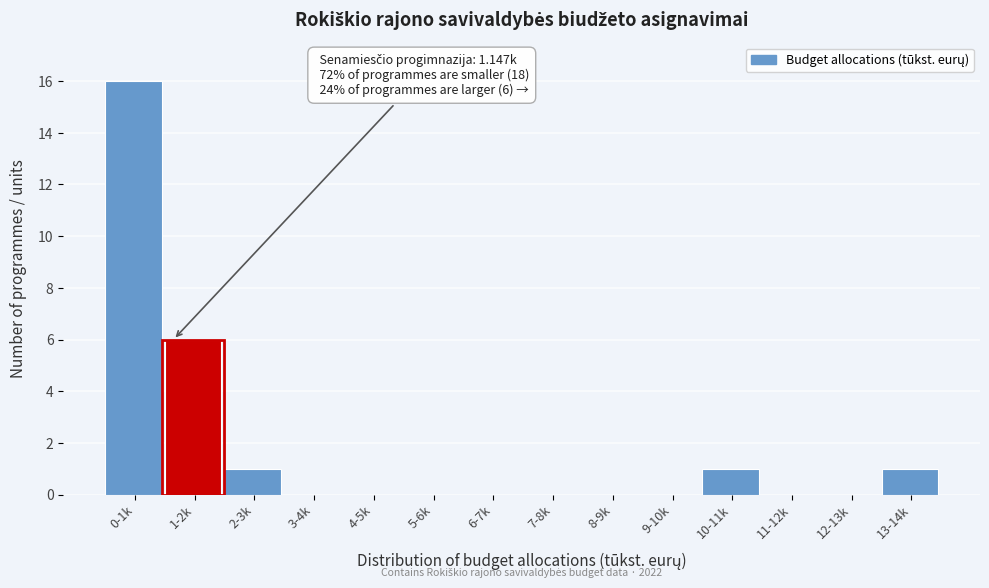

Reading left to right, extract all data points from this chart.

0-1k=16	1-2k=6	2-3k=1	3-4k=0	4-5k=0	5-6k=0	6-7k=0	7-8k=0	8-9k=0	9-10k=0	10-11k=1	11-12k=0	12-13k=0	13-14k=1